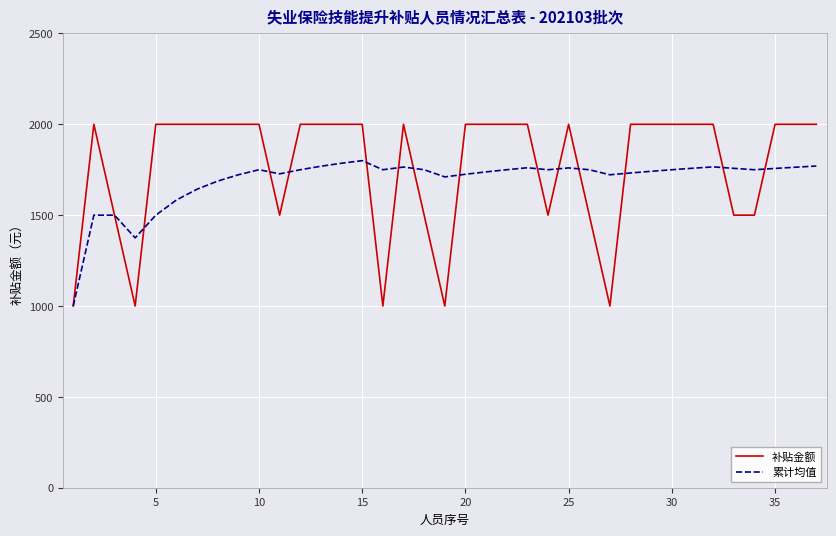

What is the difference between the maximum and second lowest values in the 累计均值 series?

425.0